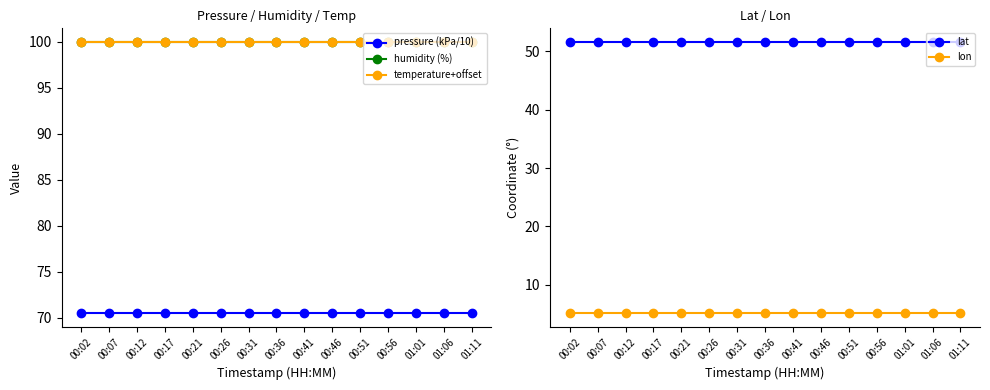

Reading right to left, what are all the values shown in this chart?

pressure (kPa/10): 01:11=70.5	01:06=70.5	01:01=70.5	00:56=70.5	00:51=70.5	00:46=70.5	00:41=70.5	00:36=70.5	00:31=70.5	00:26=70.5	00:21=70.5	00:17=70.5	00:12=70.5	00:07=70.5	00:02=70.5
humidity (%): 01:11=100.0	01:06=100.0	01:01=100.0	00:56=100.0	00:51=100.0	00:46=100.0	00:41=100.0	00:36=100.0	00:31=100.0	00:26=100.0	00:21=100.0	00:17=100.0	00:12=100.0	00:07=100.0	00:02=100.0
temperature+offset: 01:11=100.0	01:06=100.0	01:01=100.0	00:56=100.0	00:51=100.0	00:46=100.0	00:41=100.0	00:36=100.0	00:31=100.0	00:26=100.0	00:21=100.0	00:17=100.0	00:12=100.0	00:07=100.0	00:02=100.0
lat: 01:11=51.6	01:06=51.6	01:01=51.6	00:56=51.6	00:51=51.6	00:46=51.6	00:41=51.6	00:36=51.6	00:31=51.6	00:26=51.6	00:21=51.6	00:17=51.6	00:12=51.6	00:07=51.6	00:02=51.6
lon: 01:11=5.1	01:06=5.1	01:01=5.1	00:56=5.1	00:51=5.1	00:46=5.1	00:41=5.1	00:36=5.1	00:31=5.1	00:26=5.1	00:21=5.1	00:17=5.1	00:12=5.1	00:07=5.1	00:02=5.1